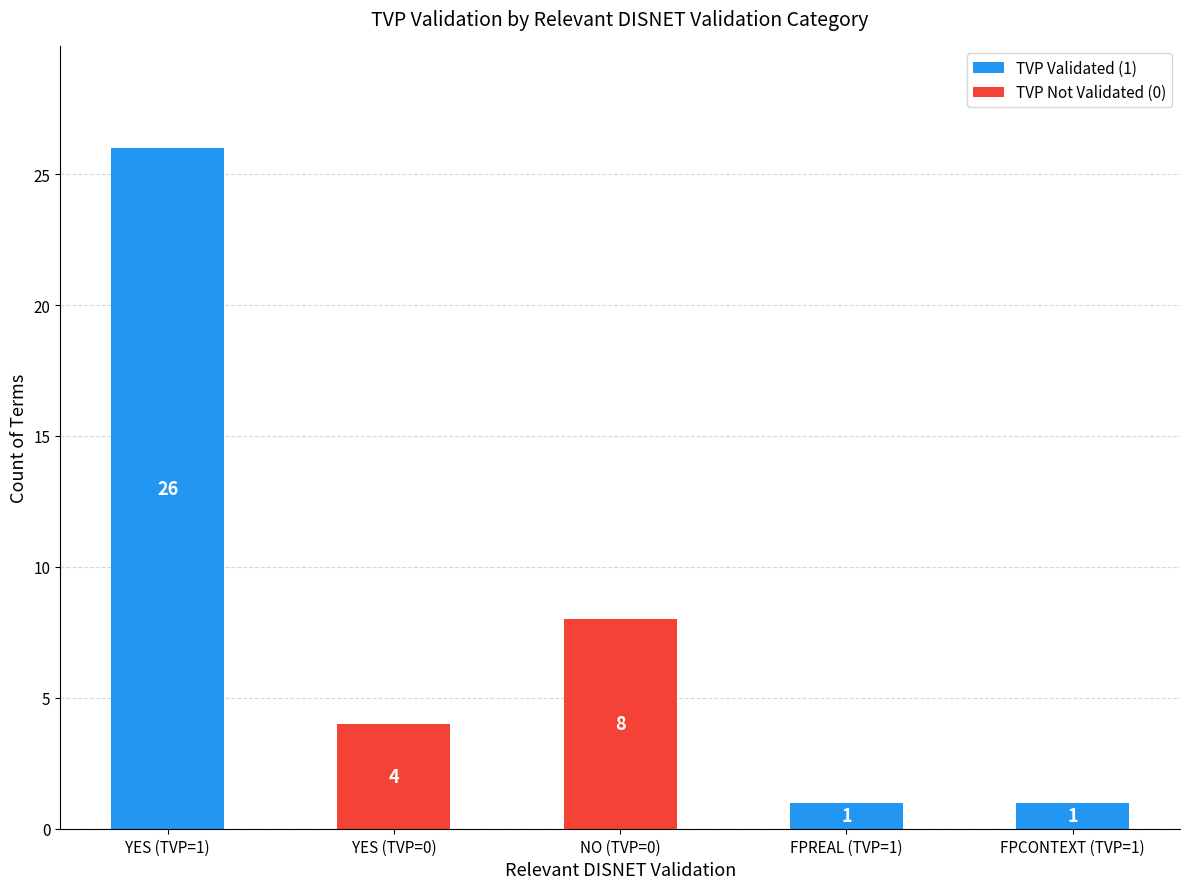

Is it true that TVP Validated (1) equals 26 at YES (TVP=1)?

True